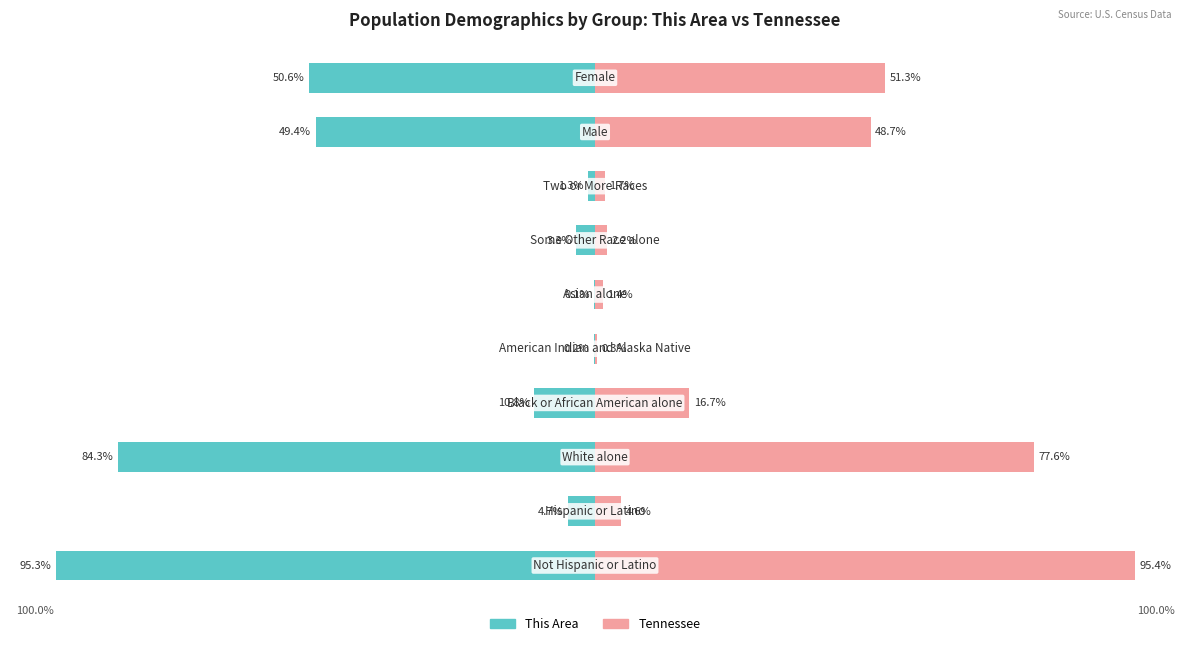

How many data points does each series have?

10